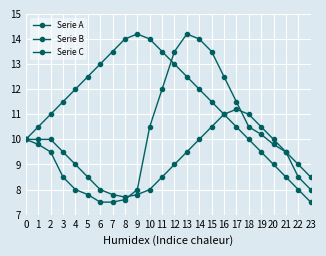

At how many categories does at least one series exceed 7?

24